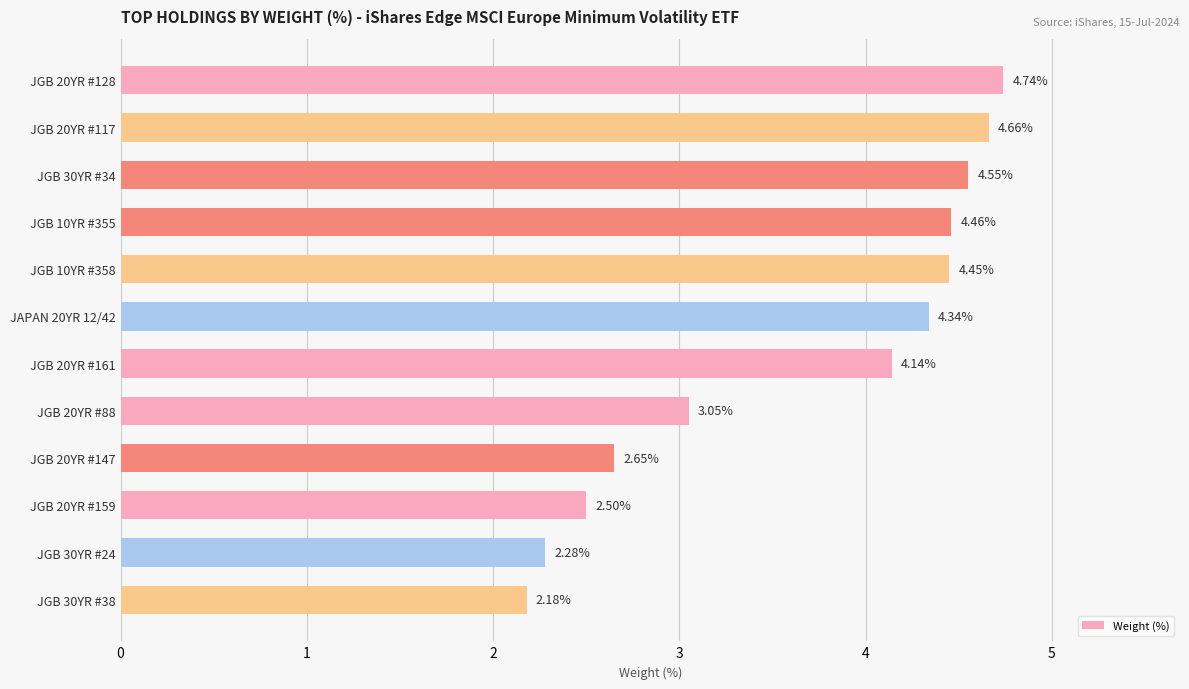

Rank the categories by value from highest to lowest.

JGB 20YR #128, JGB 20YR #117, JGB 30YR #34, JGB 10YR #355, JGB 10YR #358, JAPAN 20YR 12/42, JGB 20YR #161, JGB 20YR #88, JGB 20YR #147, JGB 20YR #159, JGB 30YR #24, JGB 30YR #38